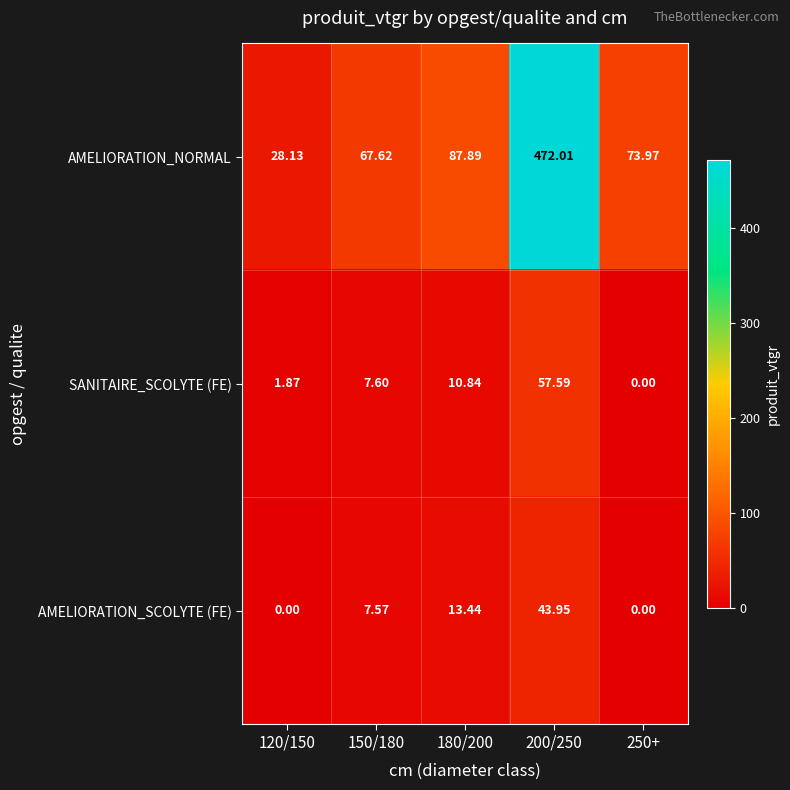

At which category is the sum across all series the highest?

200/250